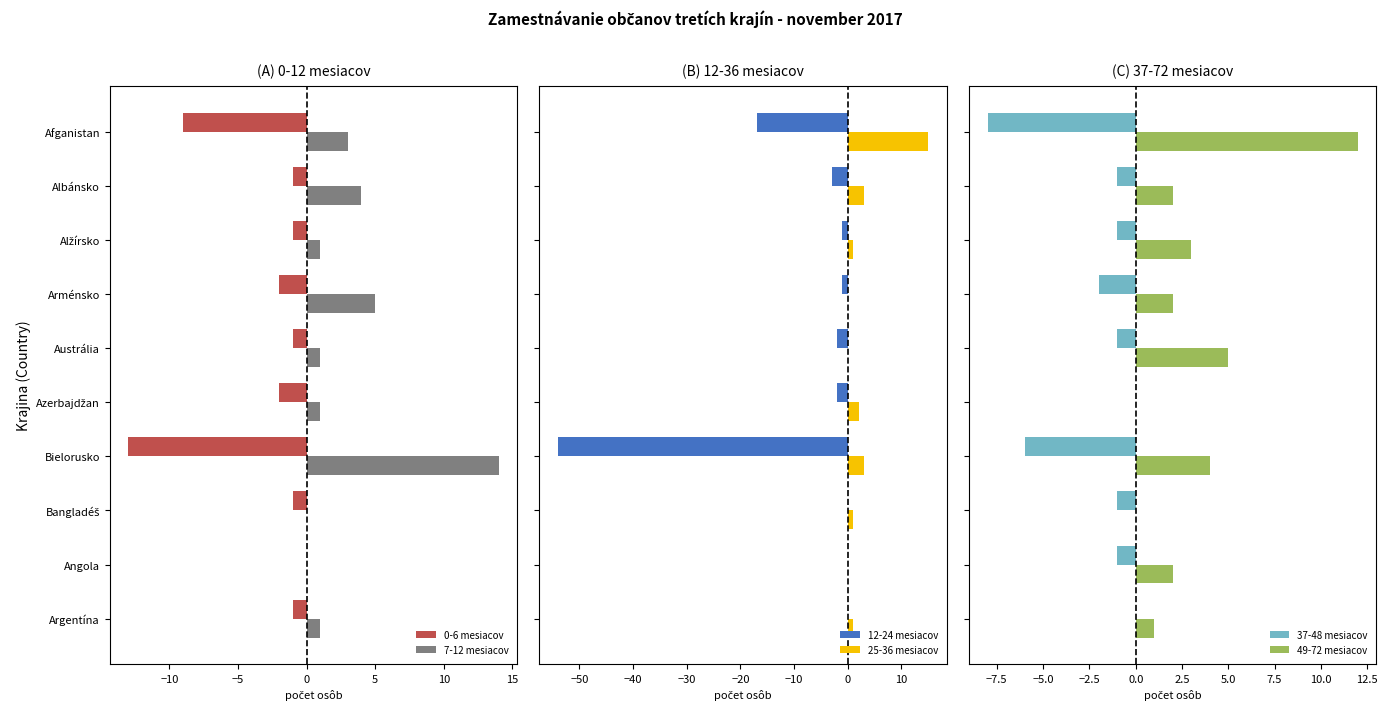

What is the value of the 7-12 mesiacov bar at the 4th from the left?

5